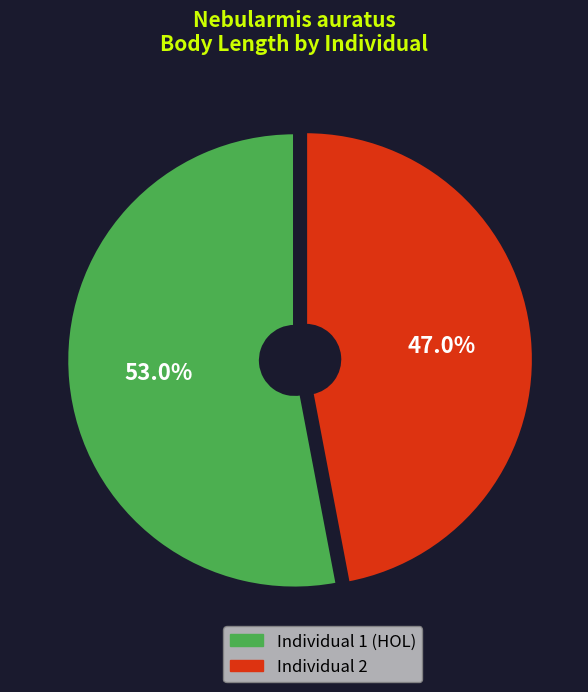

Is there any slice that represents more than half of the pie?

Yes